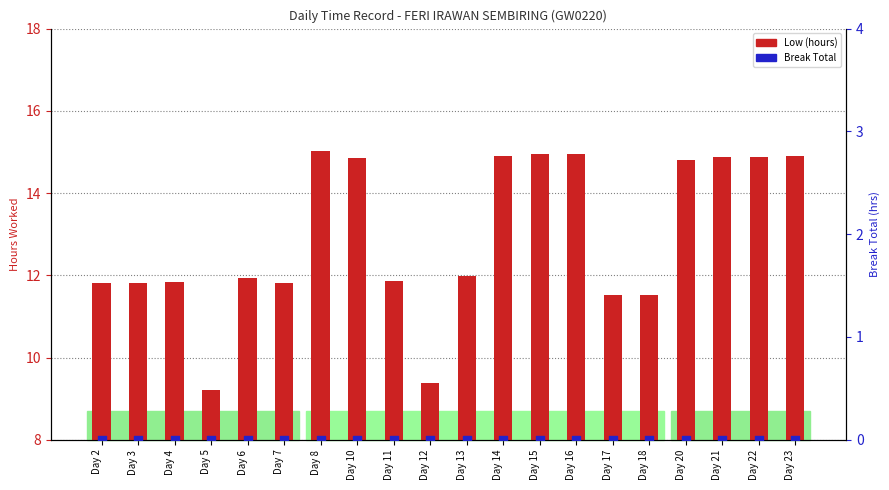

Which series reaches the minimum Y coordinate?

Break Total